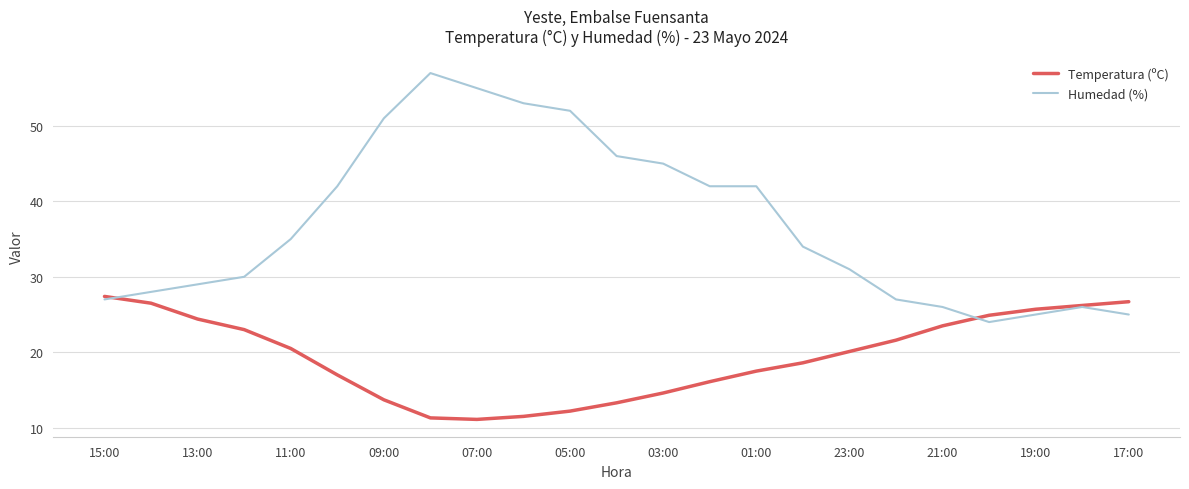

Which series has the widest spread of values?

Humedad (%)